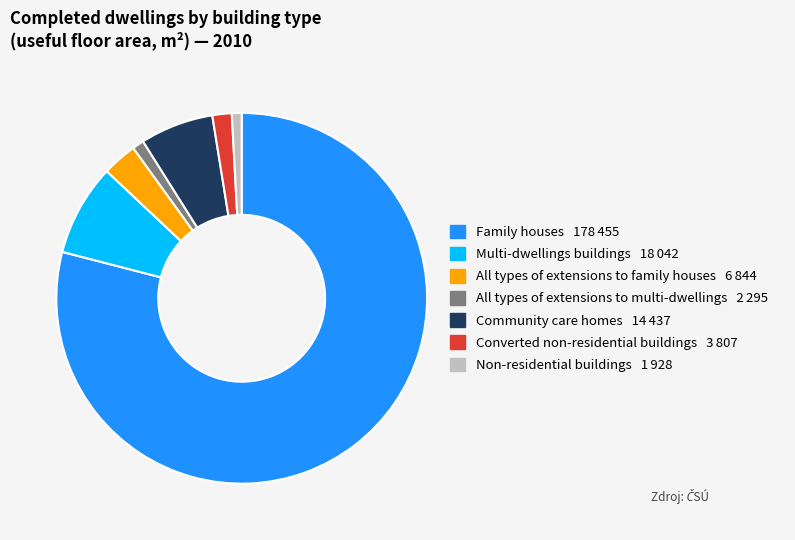

Does Community care homes represent more than half of the total?

No